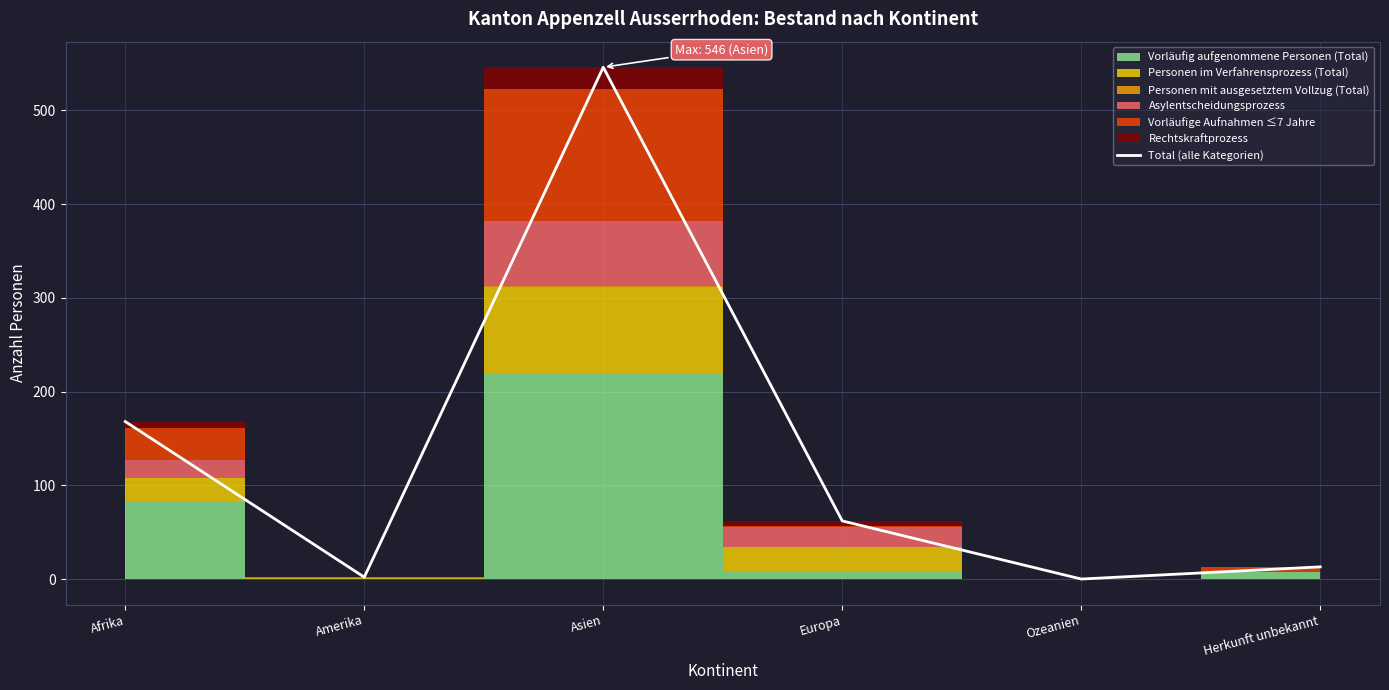

What is the label of the 5th point from the right?

Amerika